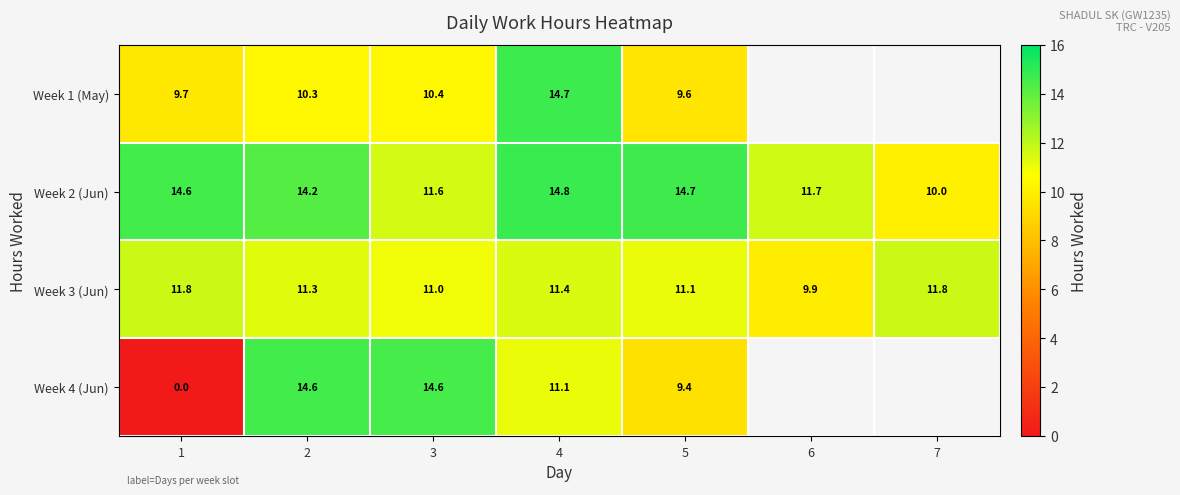

Is the value of Week 2 (Jun) at 7 greater than the value of Week 1 (May) at 2?

No